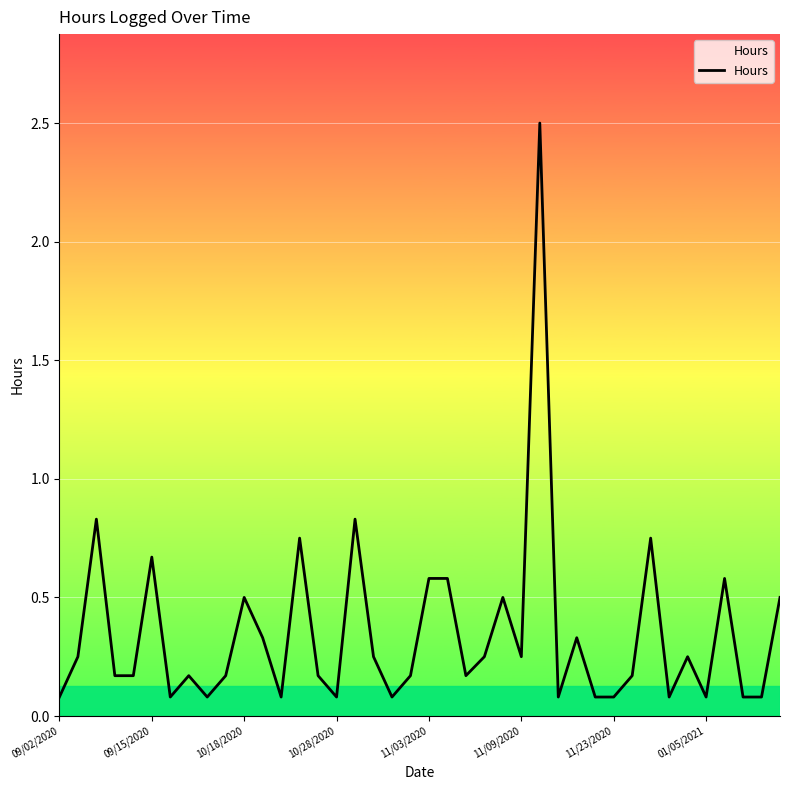

What is the maximum value shown in the chart?

2.5